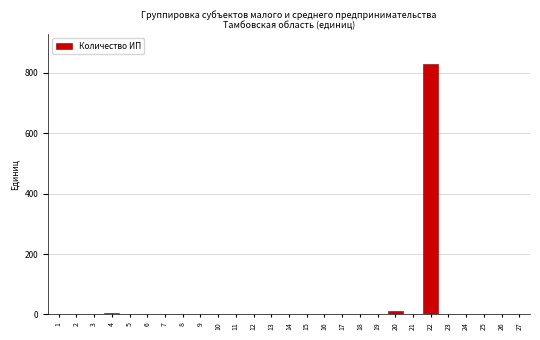

The value at 23 is -355. True or false?

False